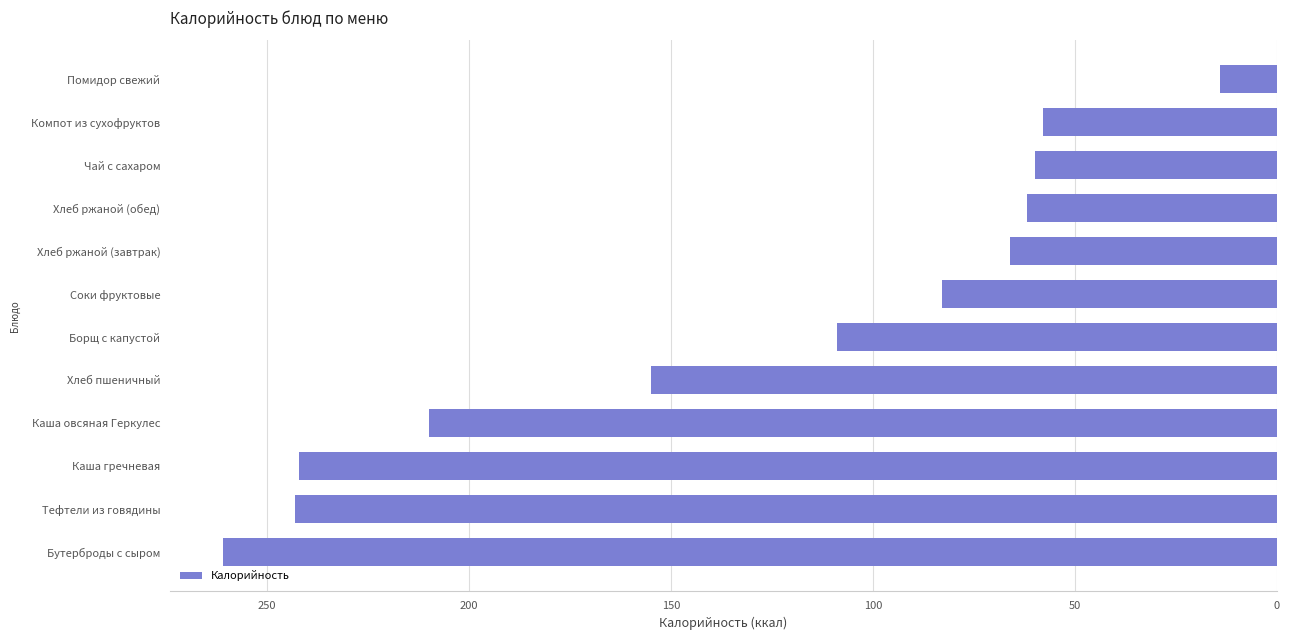

What is the difference between the second highest and second lowest values?

185